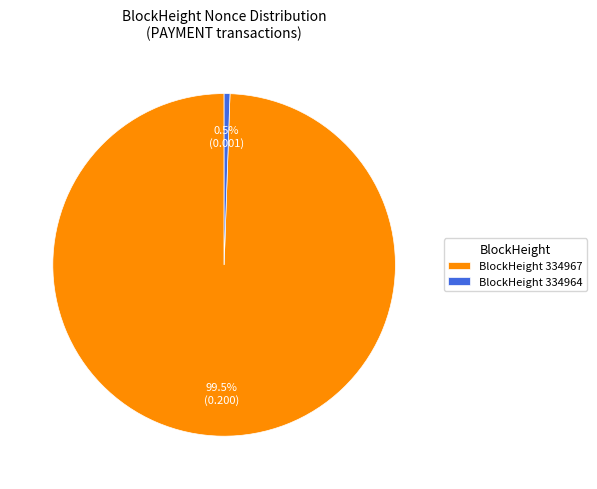

Rank the categories by value from lowest to highest.

BlockHeight 334964, BlockHeight 334967